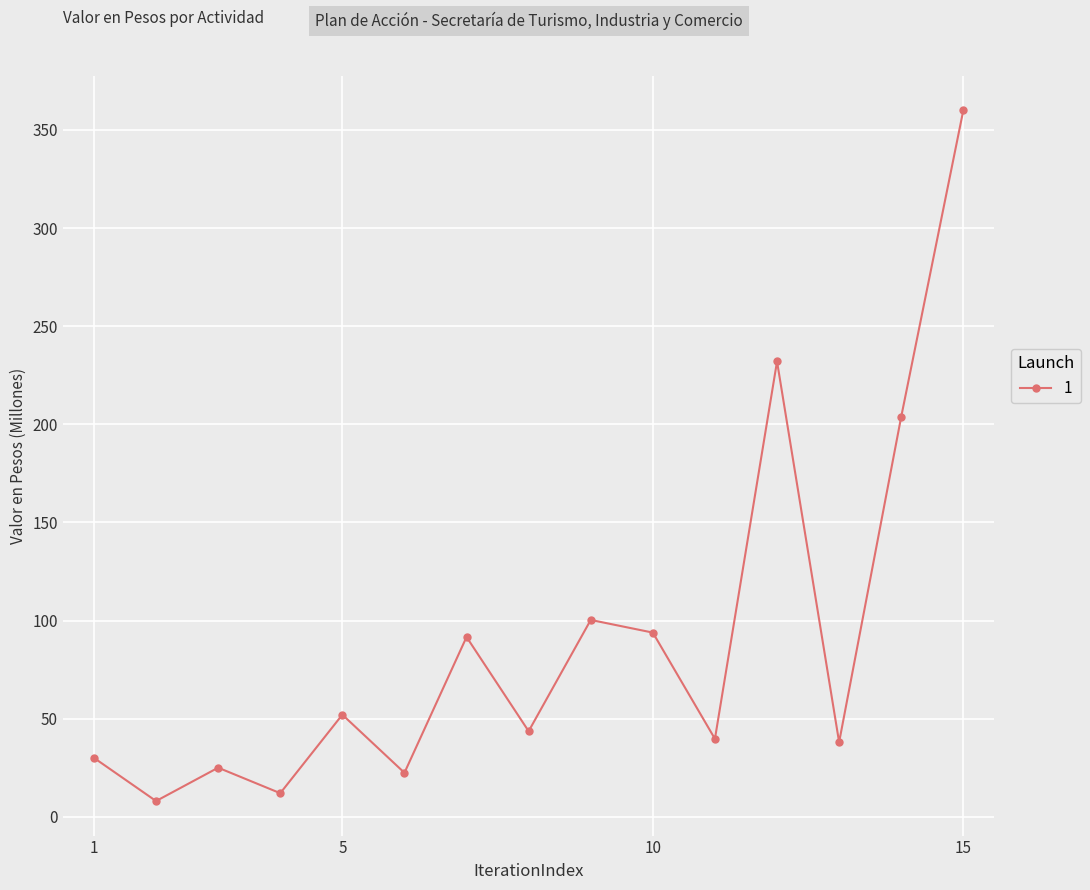

What is the average value?

90.2